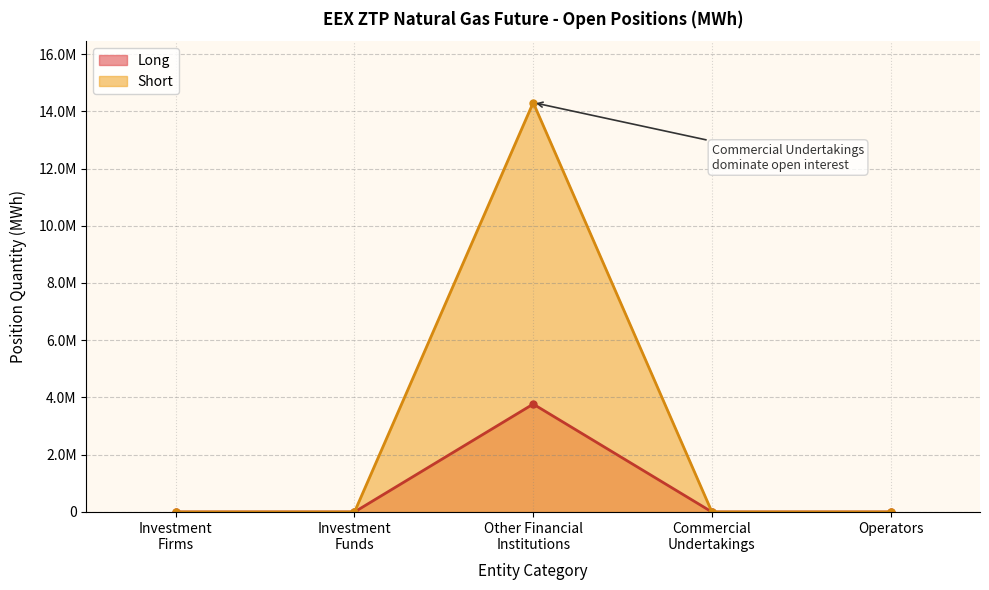

What is the maximum value shown in the chart?

14303270